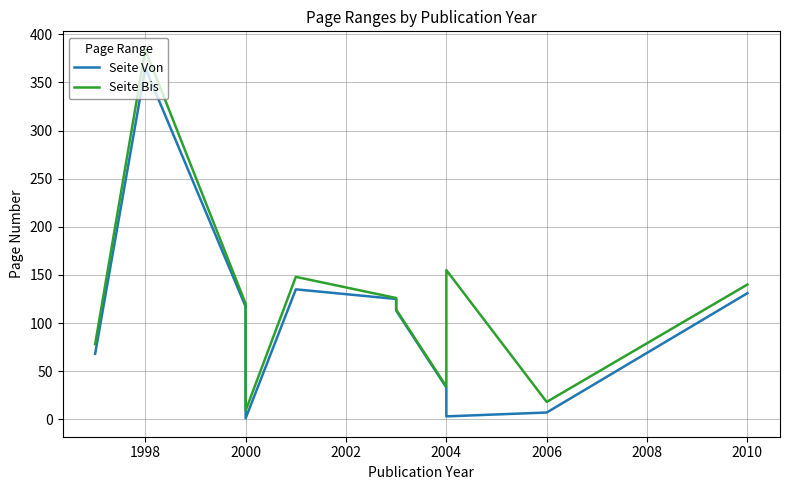

At 2004, list the series in order from largest to smallest.

Seite Bis, Seite Von